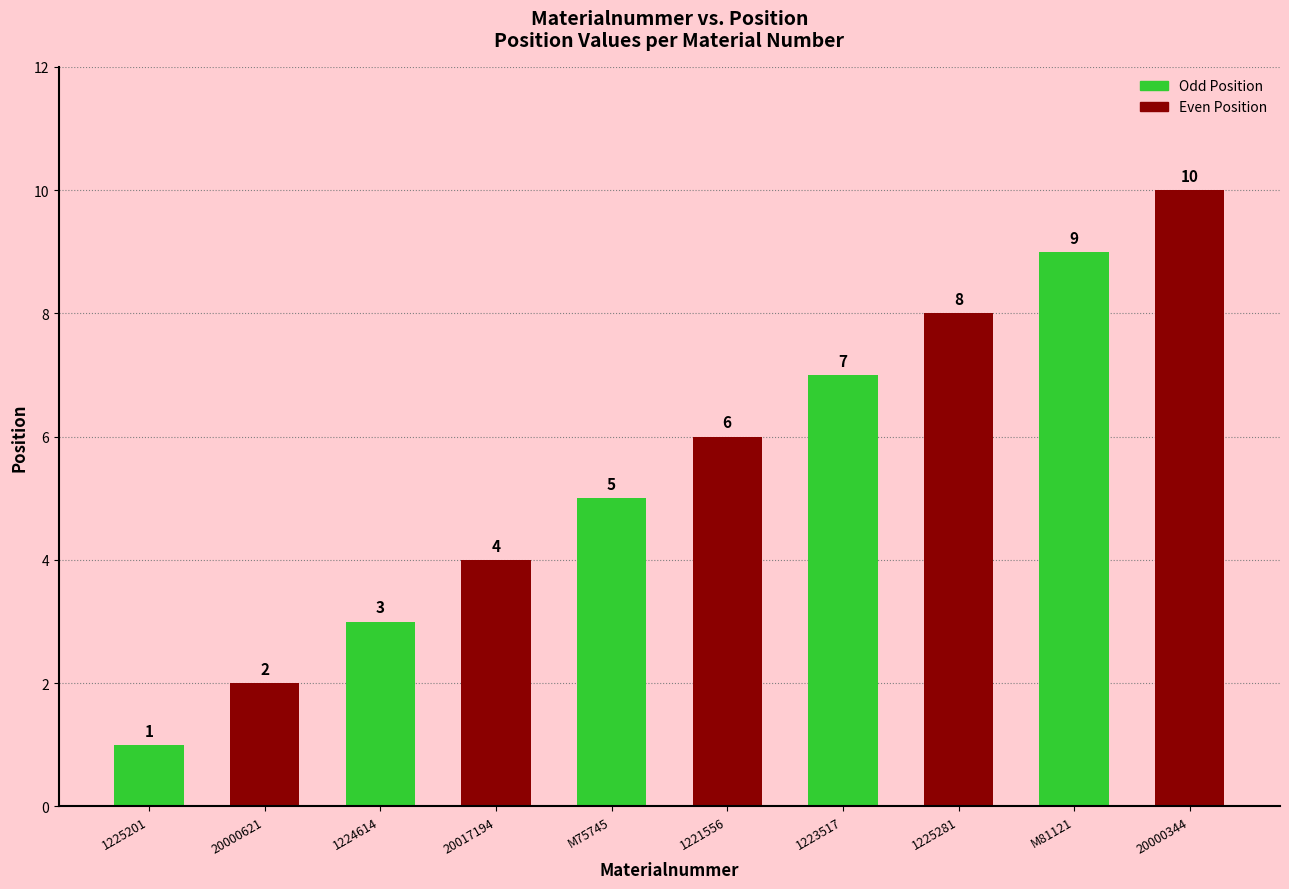

Approximately how many times larger is the value at 1223517 compared to M75745?

1.4